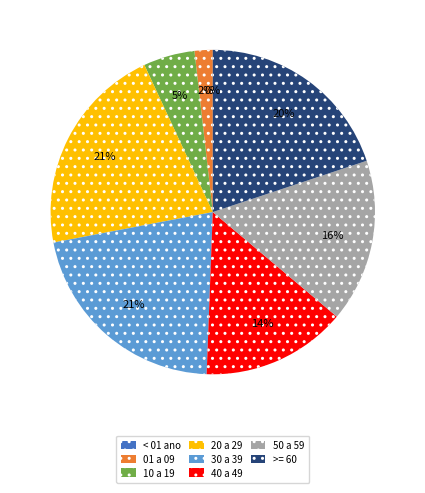

What percentage do 30 a 39 and 50 a 59 together represent?

37.7%